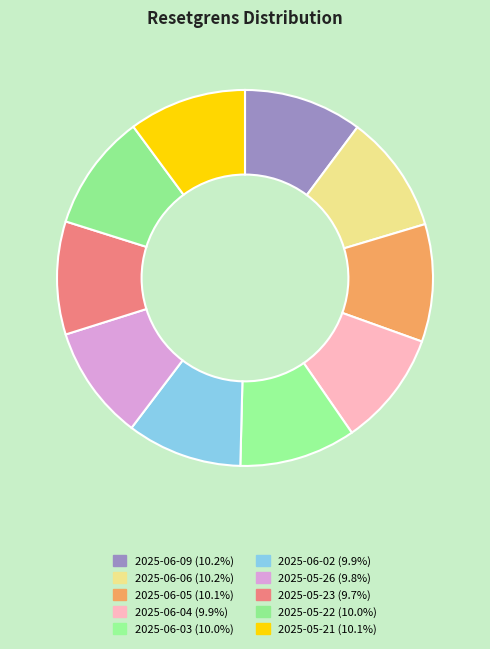

Is 2025-05-22 the majority of the pie?

No